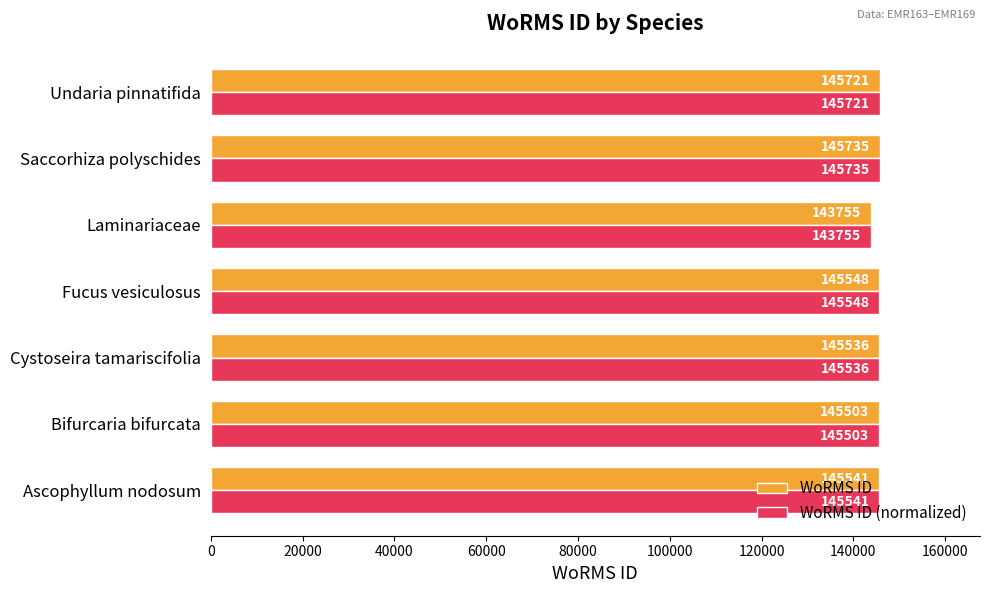

List the labels in order of WoRMS ID value, largest first.

Saccorhiza polyschides, Undaria pinnatifida, Fucus vesiculosus, Ascophyllum nodosum, Cystoseira tamariscifolia, Bifurcaria bifurcata, Laminariaceae